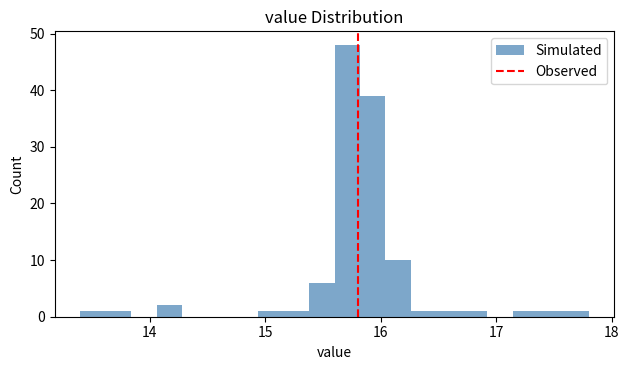

Read against the x-axis, roughly where is the centre of the tallest bar?

15.7